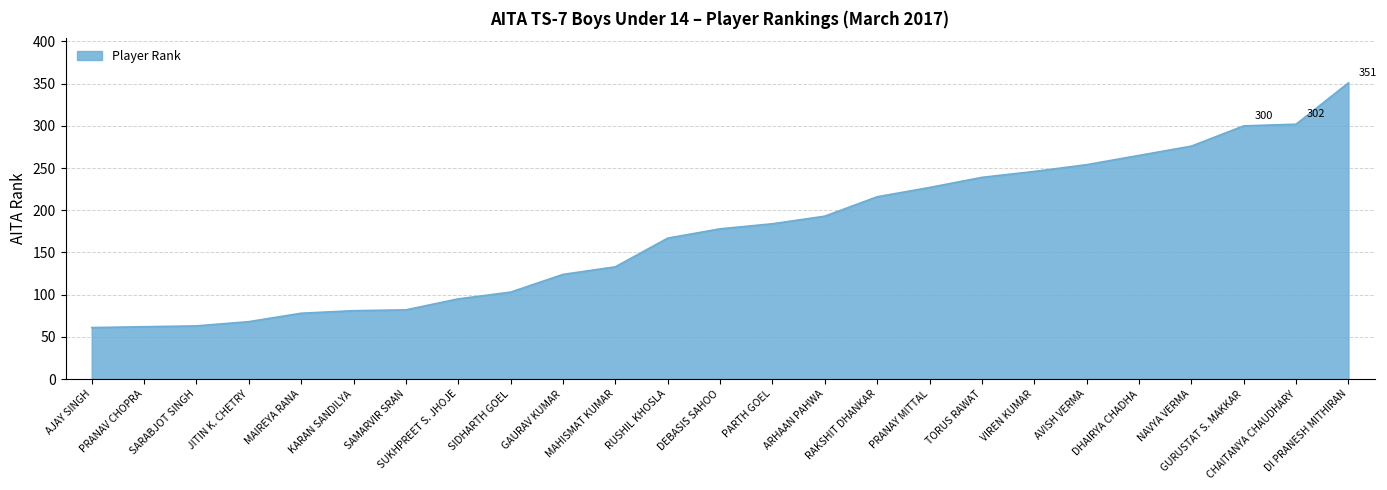

How many lines are shown in the chart?

1